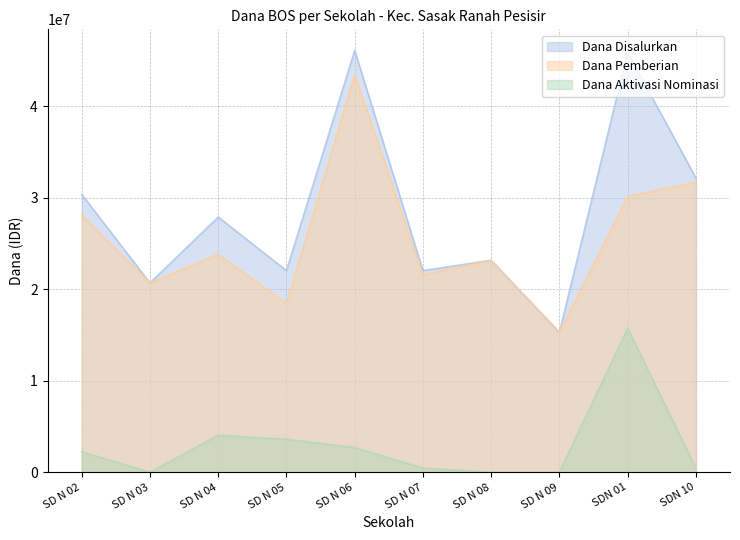

Which series has the widest spread of values?

Dana Disalurkan